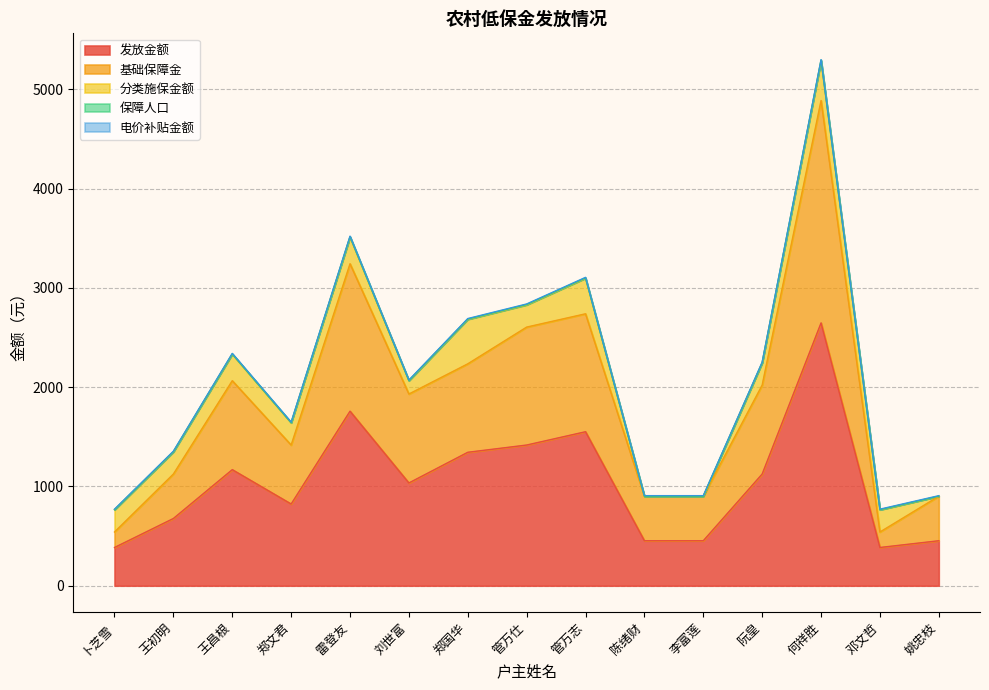

What is the lowest value of the 电价补贴金额 series?

5